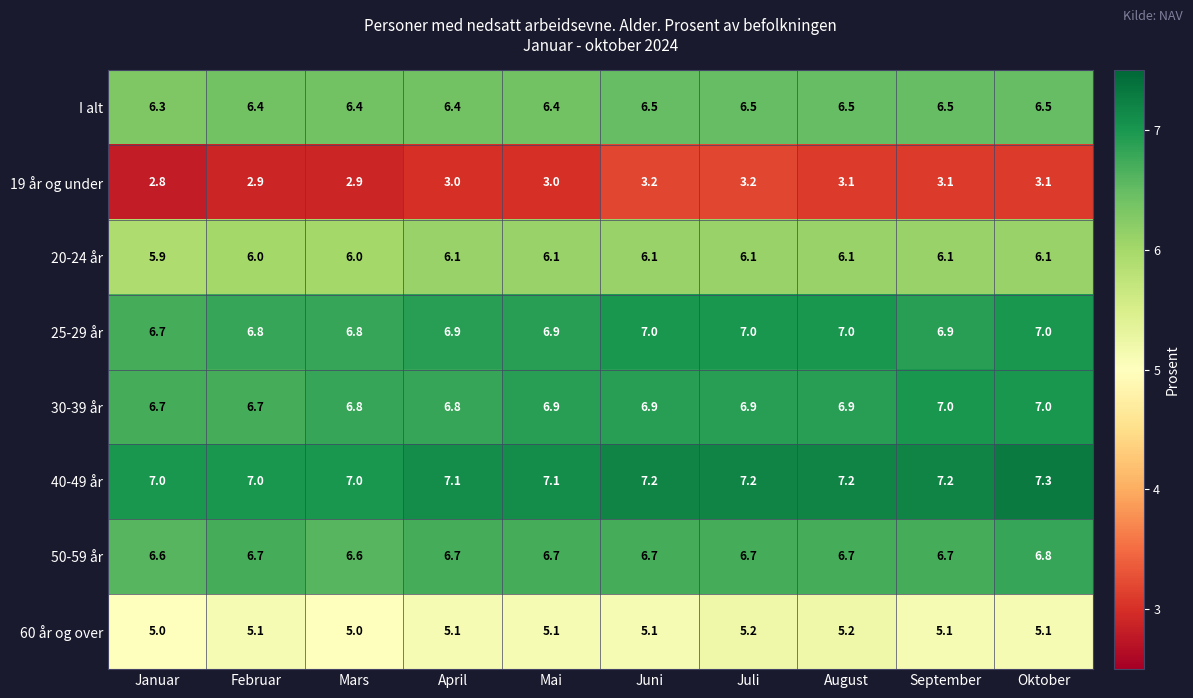

Is it true that 19 år og under equals 5.0 at Juli?

False